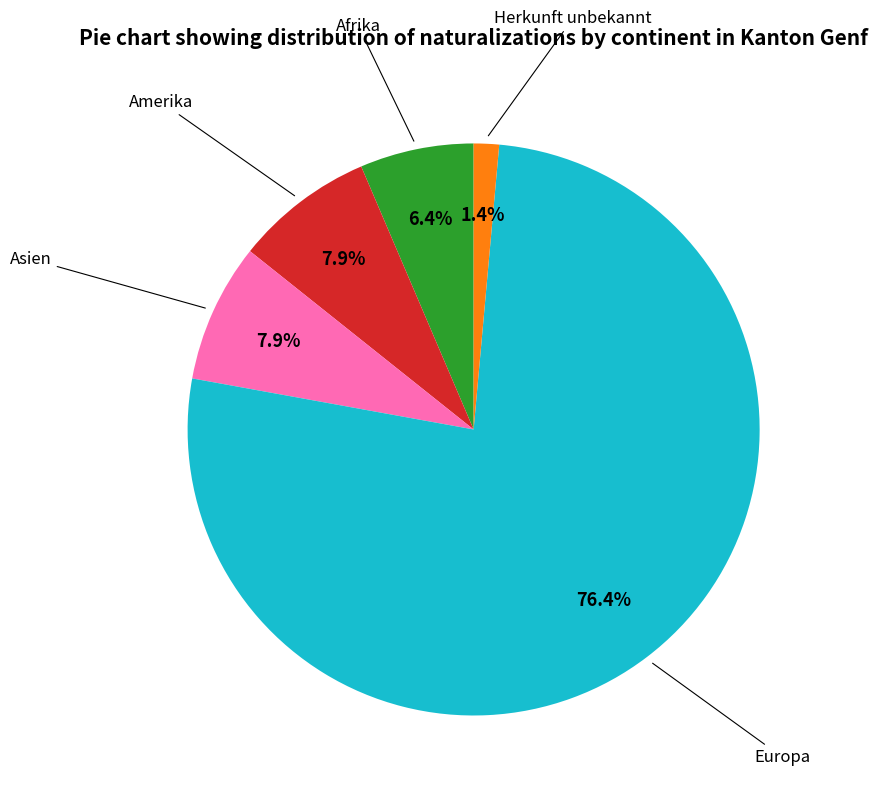

Which has a higher value, Afrika or Amerika?

Amerika